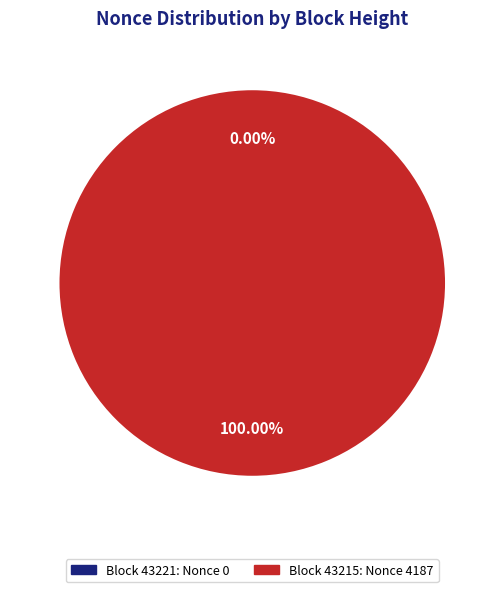

Rank the categories by value from highest to lowest.

43215, 43221